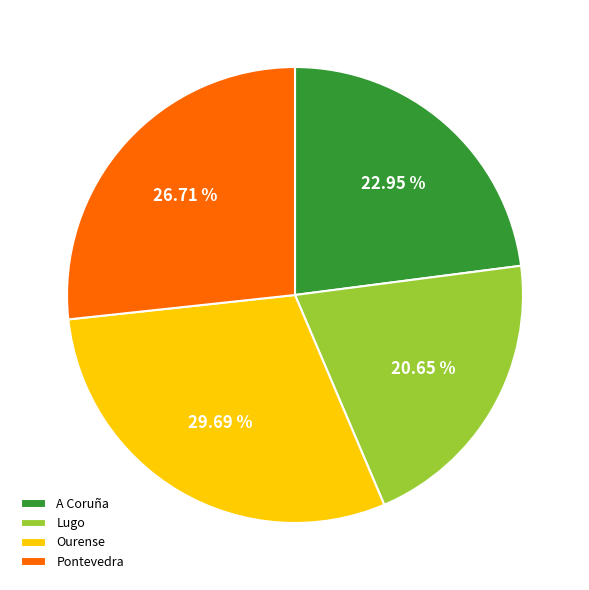

Rank the categories by value from lowest to highest.

Lugo, A Coruña, Pontevedra, Ourense